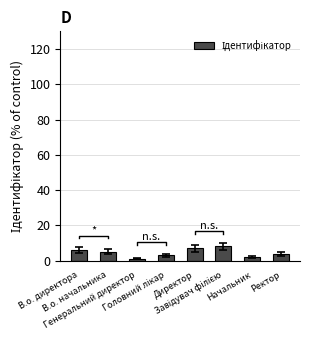

Is it true that the value at Завідувач філією is 3?

False